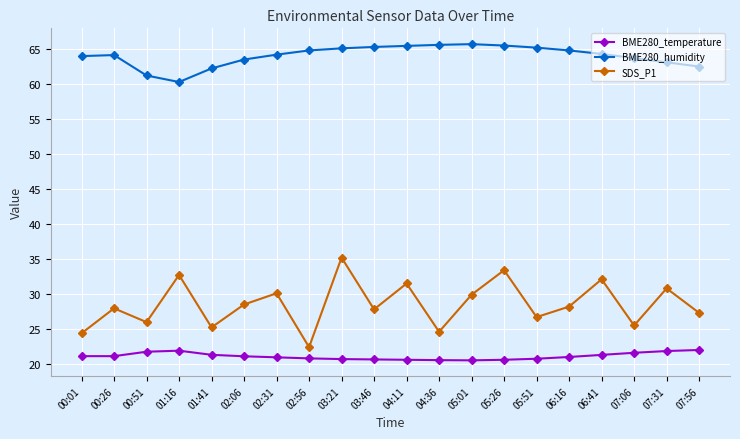

At 02:06, list the series in order from largest to smallest.

BME280_humidity, SDS_P1, BME280_temperature